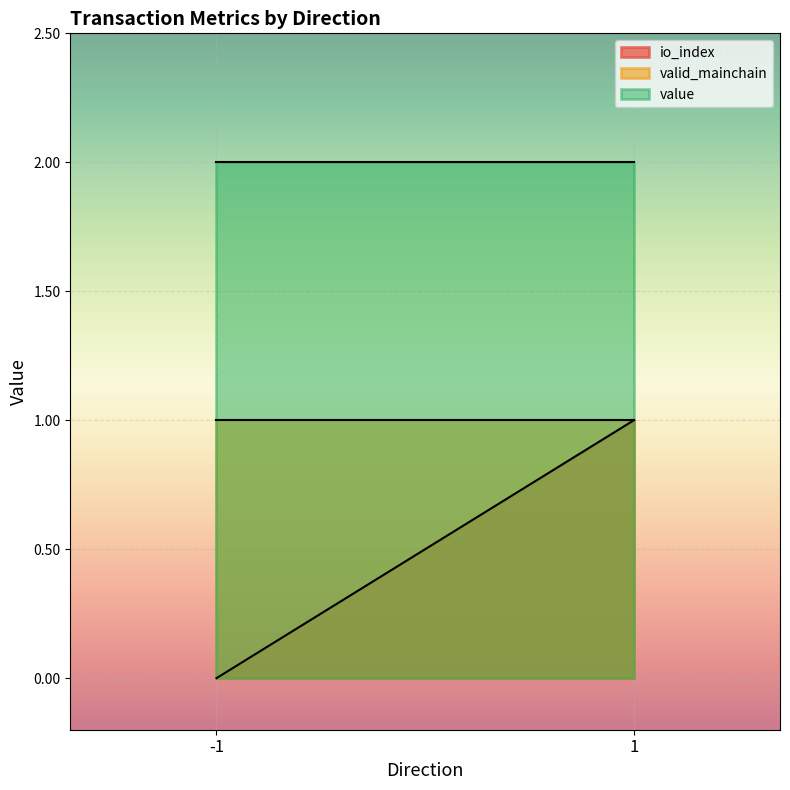

Which series has the largest total across all categories?

value